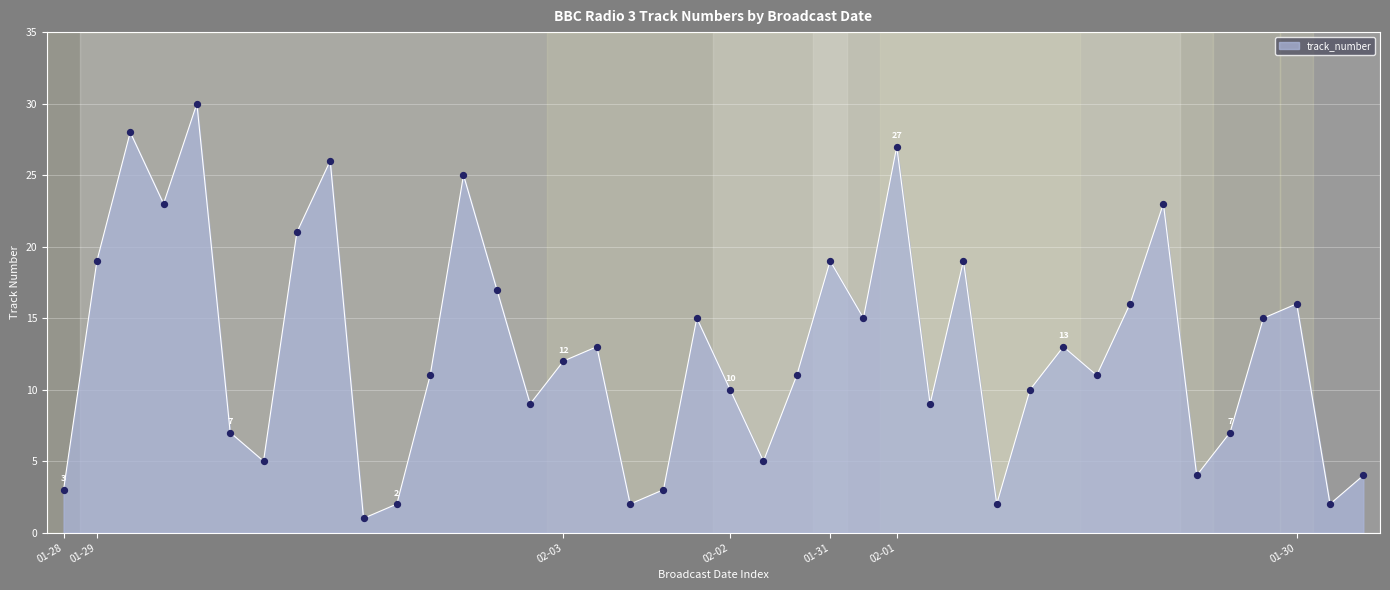

What is the maximum value shown in the chart?

30